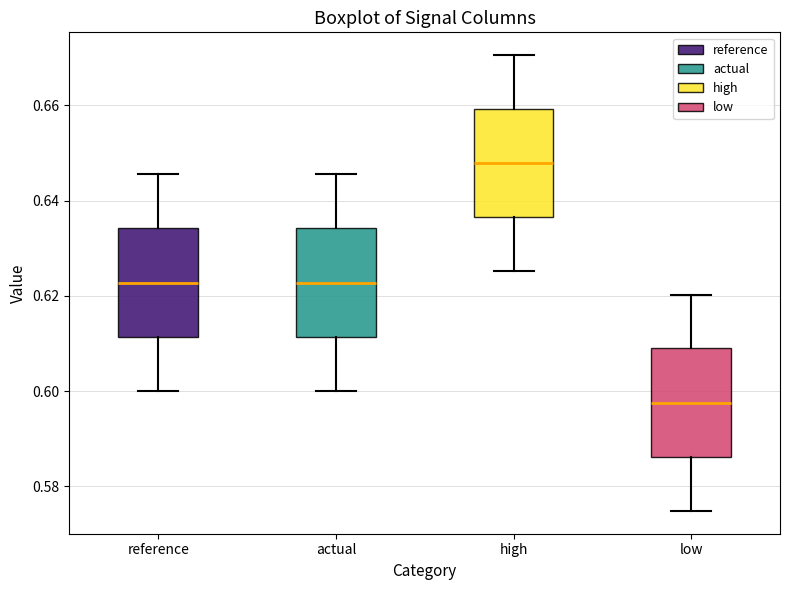

Reading left to right, read every box against the y-axis: the position of its median line, the range the box covers, and the ends of its whiskers. The values are not printed on the chart, so give them approximately, as read against the axis.

reference: median 0.622, box 0.612 to 0.634, whiskers 0.600 to 0.646
actual: median 0.622, box 0.612 to 0.634, whiskers 0.600 to 0.646
high: median 0.648, box 0.636 to 0.660, whiskers 0.626 to 0.670
low: median 0.598, box 0.586 to 0.608, whiskers 0.574 to 0.620